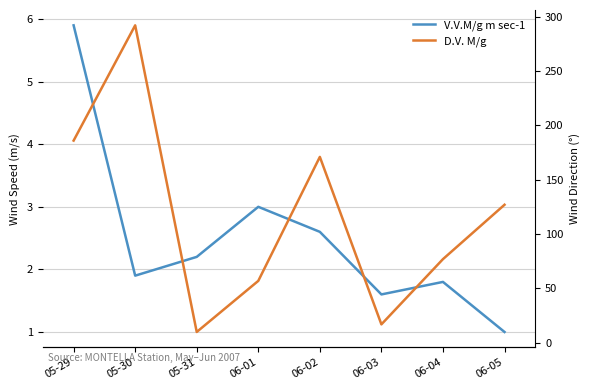

What is the difference between the maximum and minimum values in the V.V.M/g m sec-1 series?

4.9